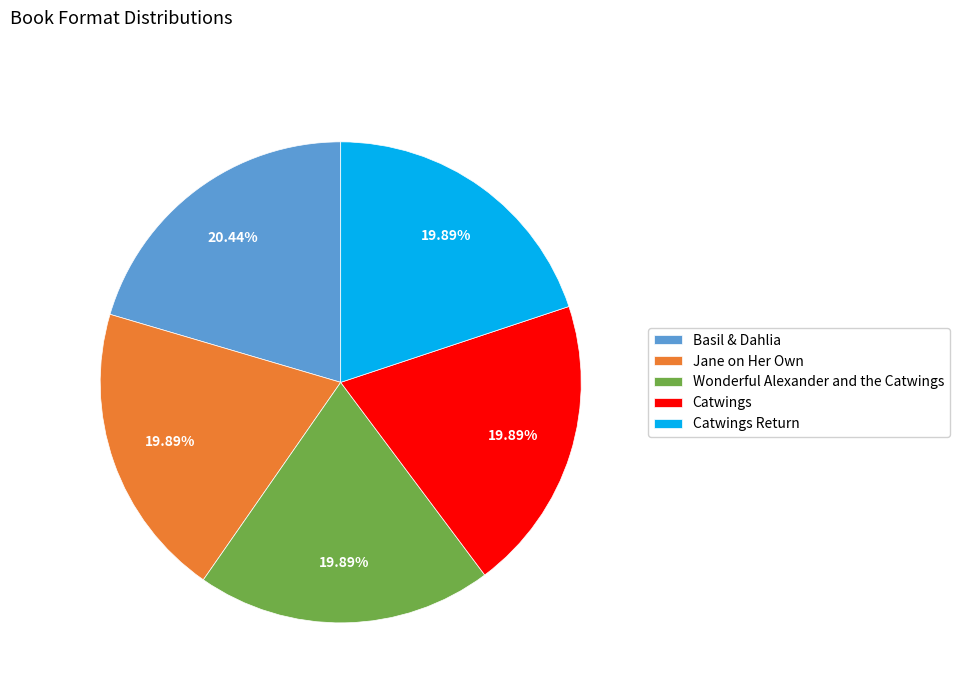

How many slices are in this pie chart?

5